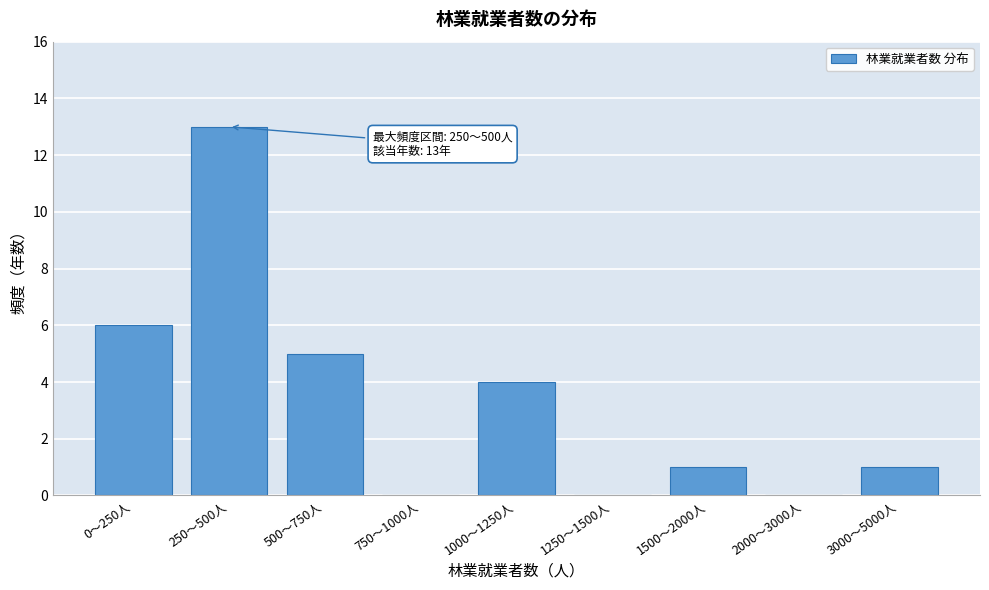

Reading left to right, transcribe all the data shown in this chart.

0〜250人=6	250〜500人=13	500〜750人=5	750〜1000人=0	1000〜1250人=4	1250〜1500人=0	1500〜2000人=1	2000〜3000人=0	3000〜5000人=1